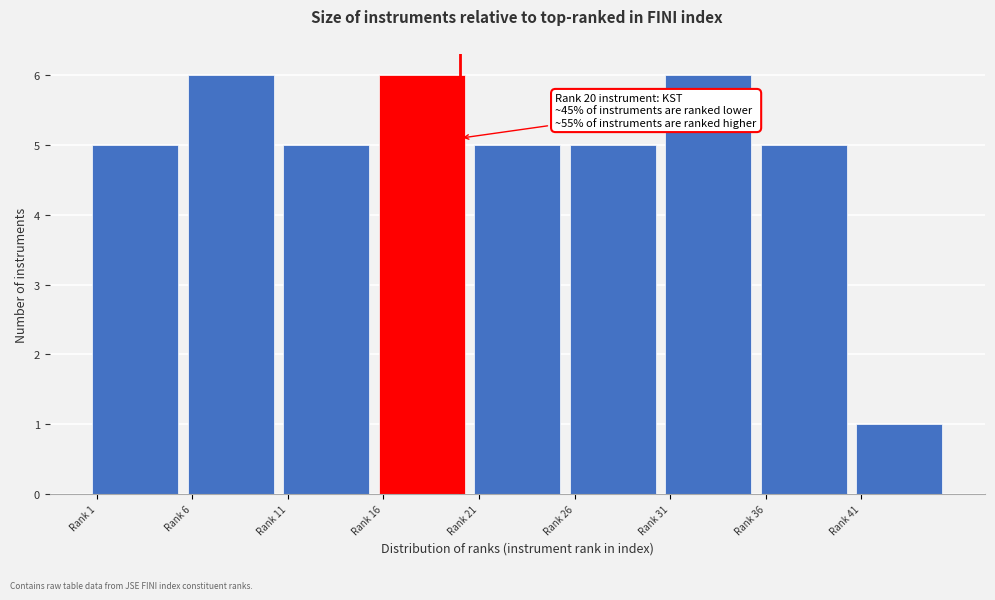

Reading right to left, list all the values displayed in this chart.

1	5	6	5	5	6	5	6	5